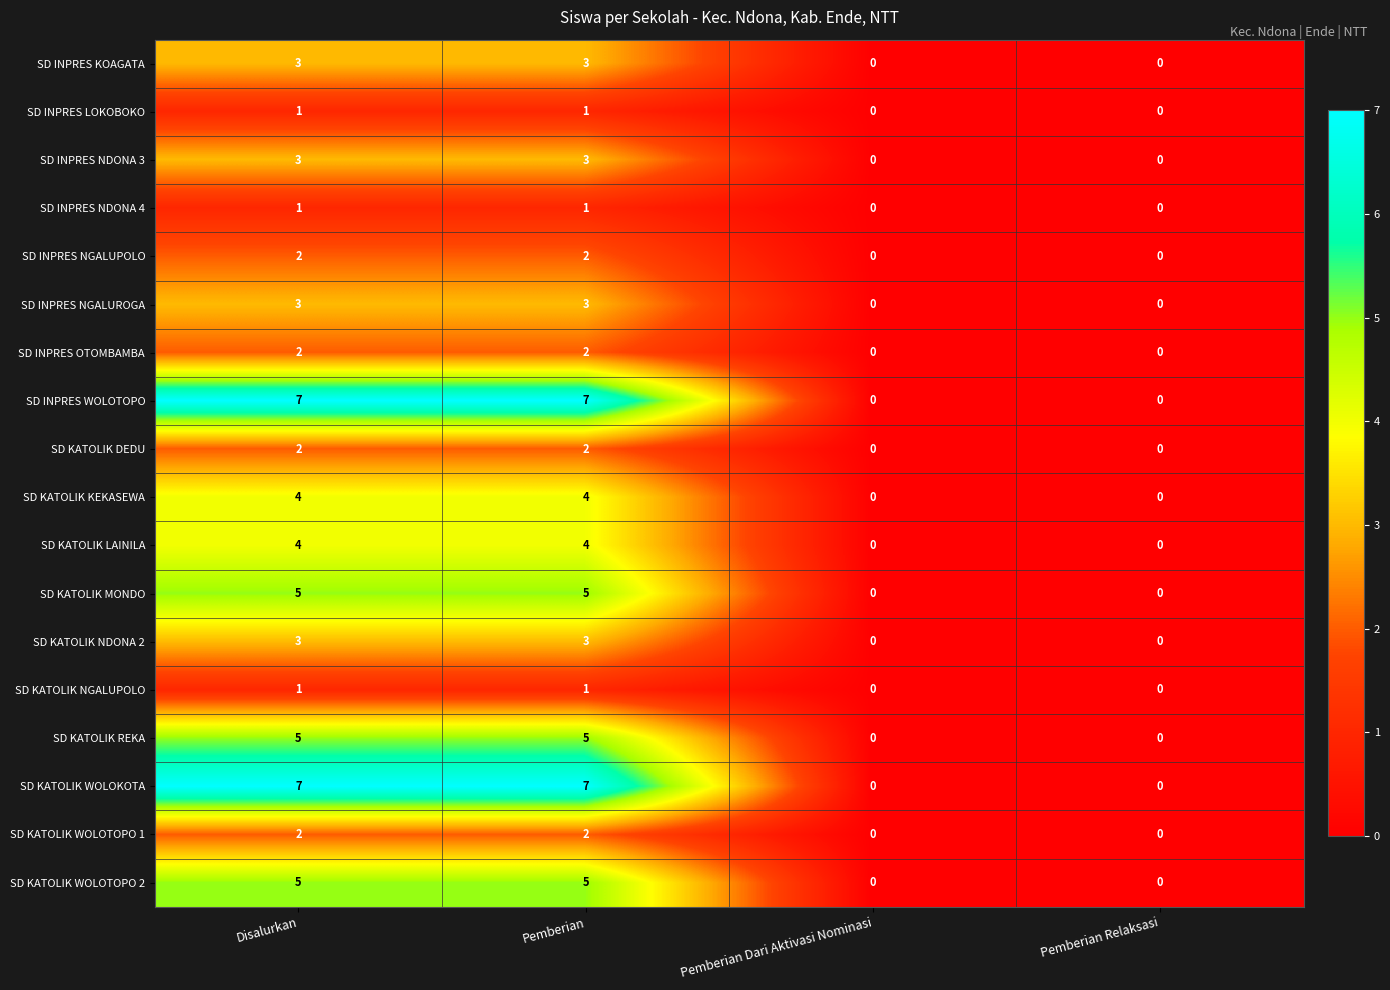

What is the difference between the second highest and minimum values in the SD KATOLIK MONDO series?

5